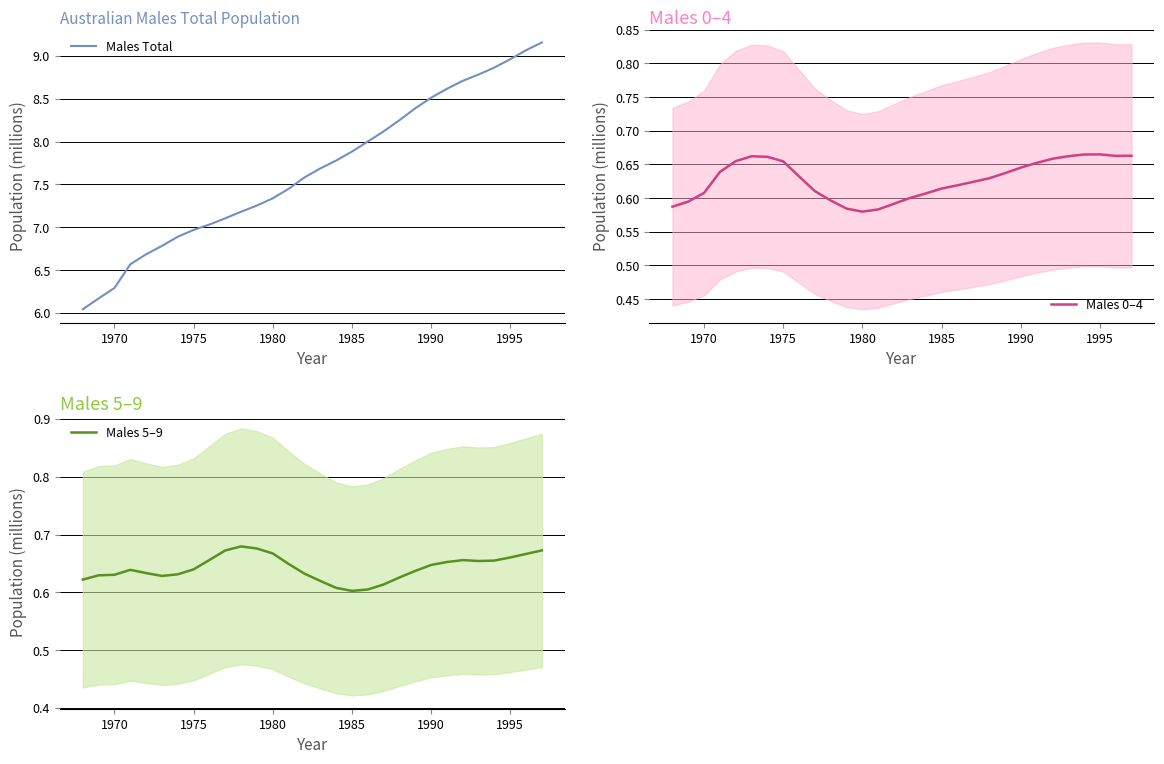

The value of Males 0–4 at 1990 is 0.4. True or false?

False